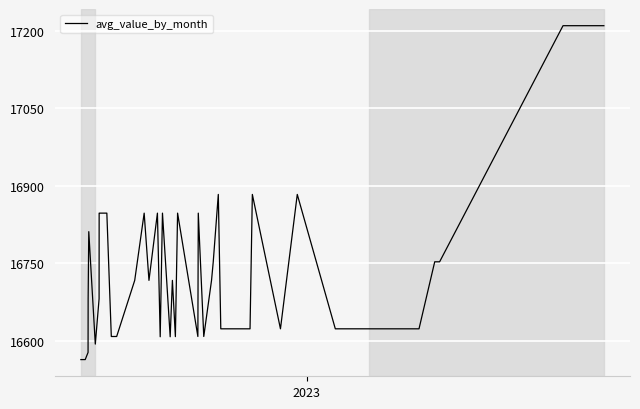

What is the difference between the maximum and minimum values?

647.2